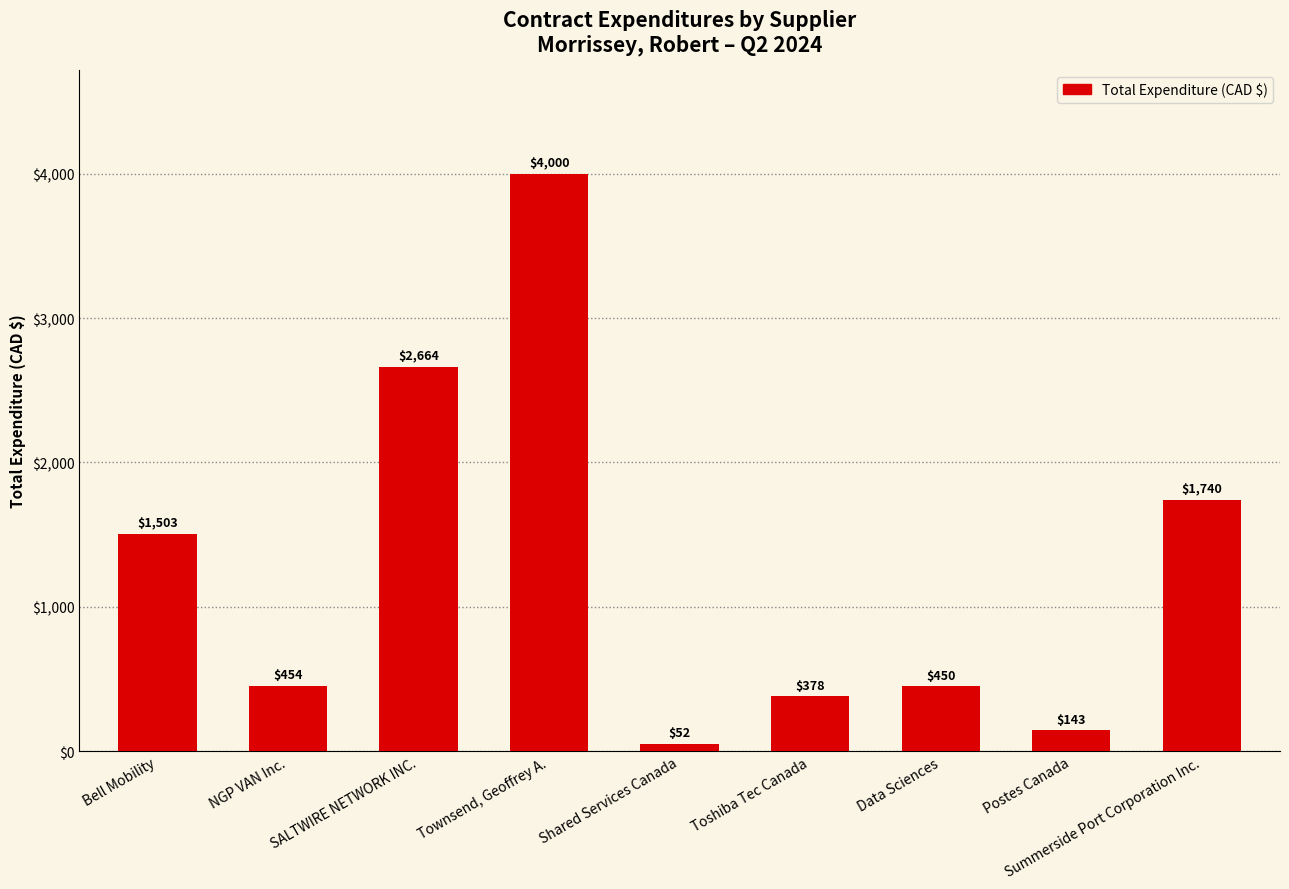

What is the change in value from Shared Services Canada to Data Sciences?

+397.7